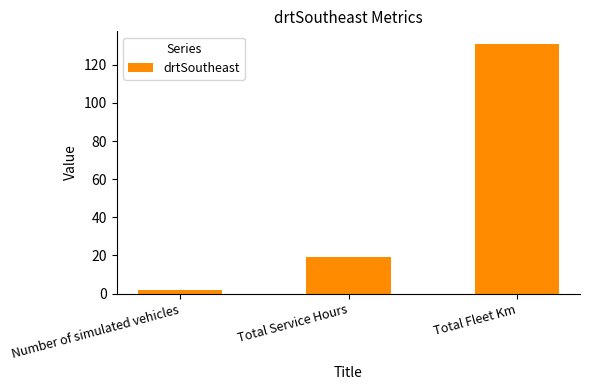

What is the label of the 3rd bar from the right?

Number of simulated vehicles